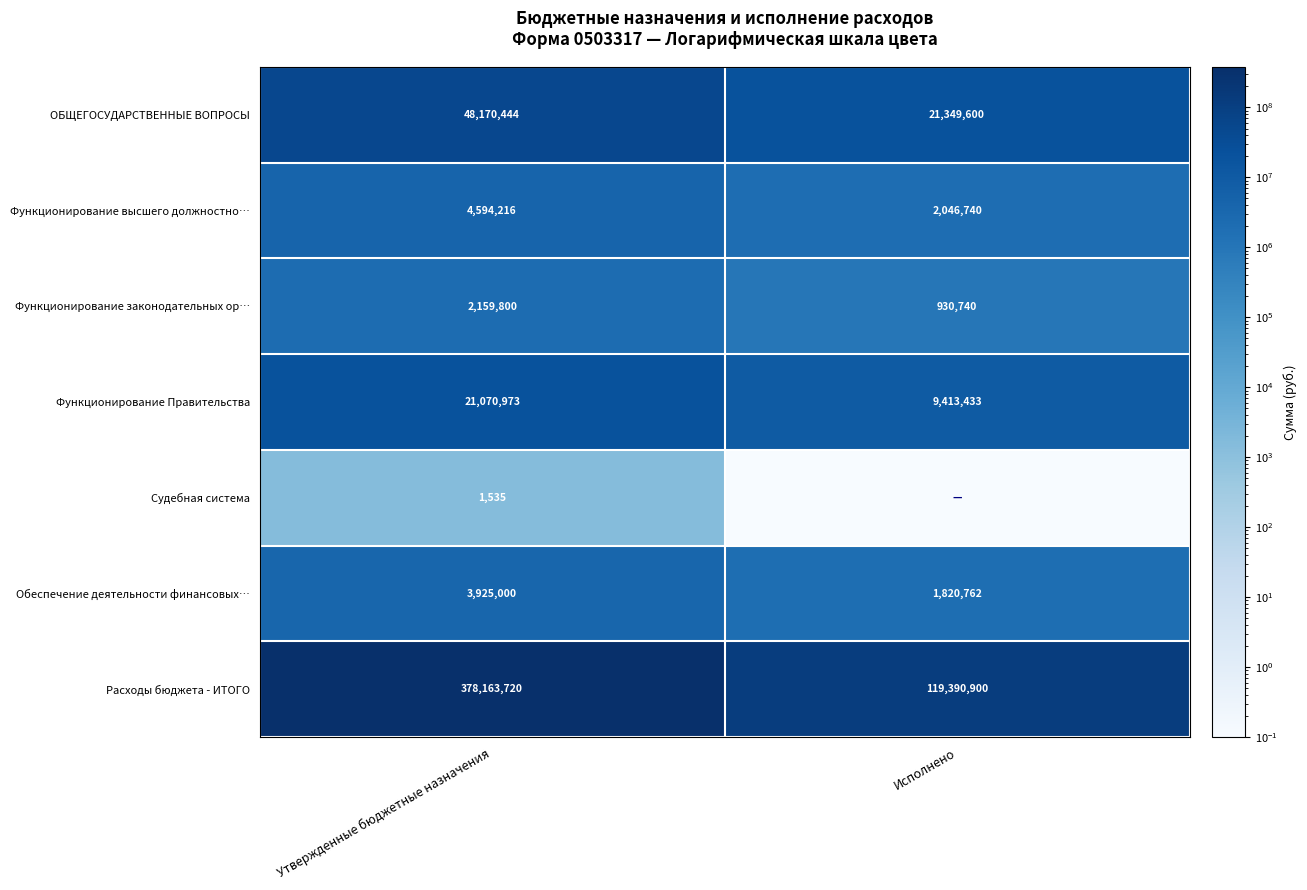

What is the spread (max minus min) of values at Утвержденные бюджетные назначения?

378162185.0